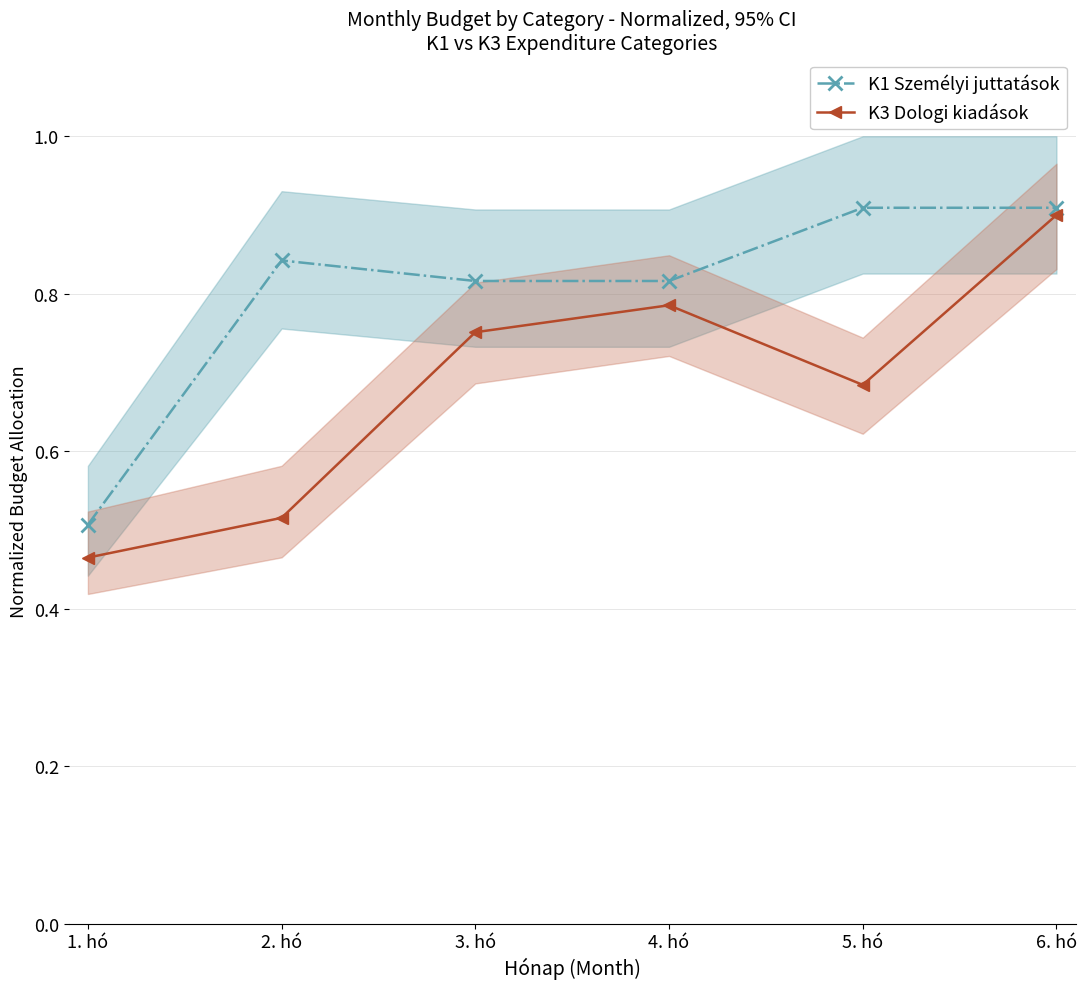

Which category has the lowest value in the K3 Dologi kiadások series?

1. hó